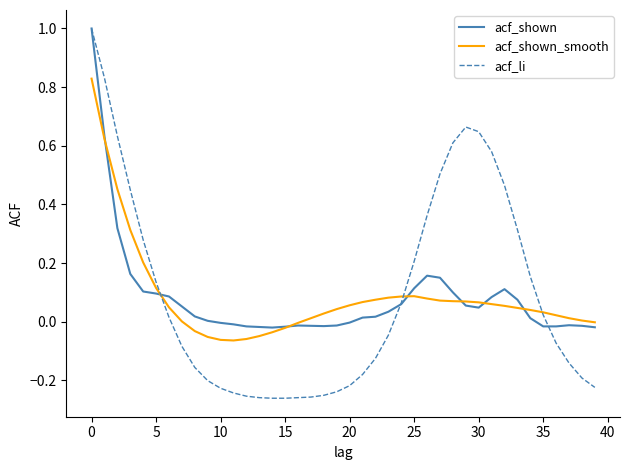

What is the maximum value for acf_li?

1.0